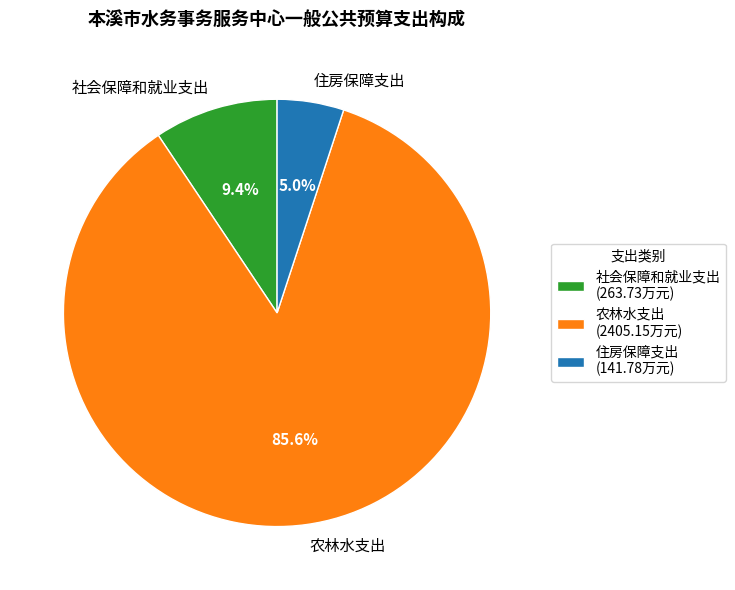

Does any single category account for the majority?

Yes